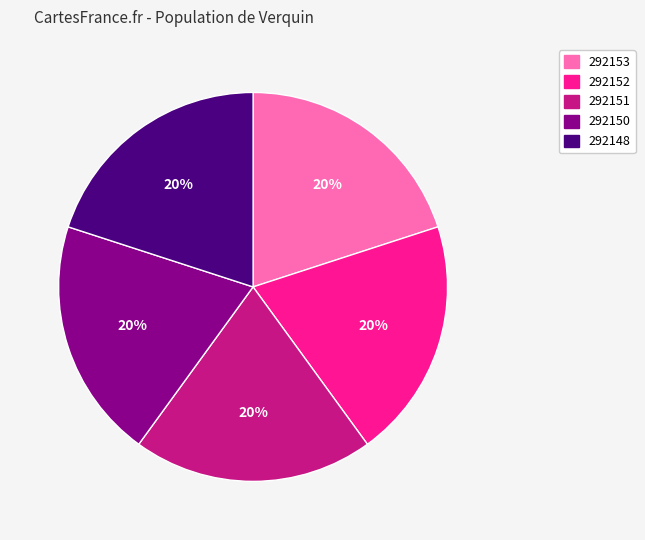

Do 292148 and 292151 together represent more than half of the pie?

No